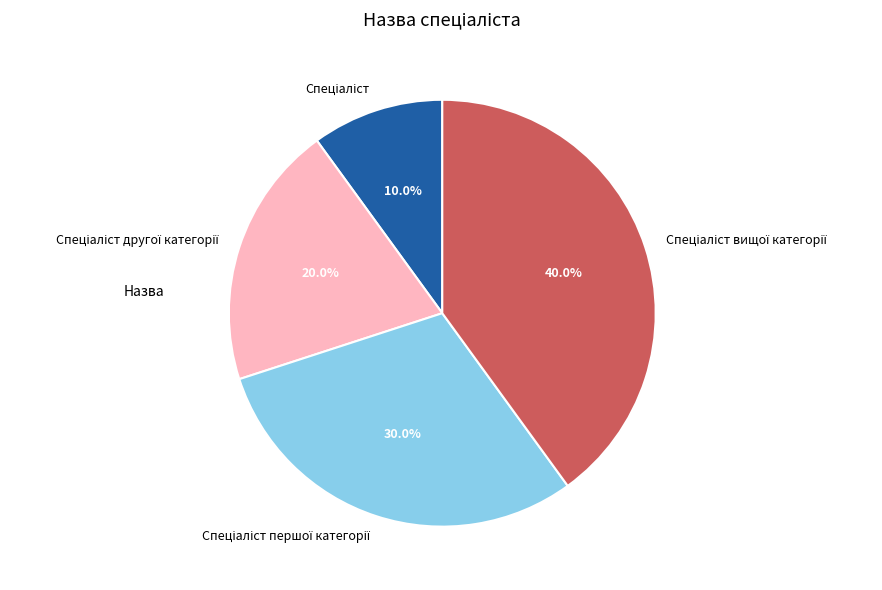

Is there a majority slice in this chart?

No